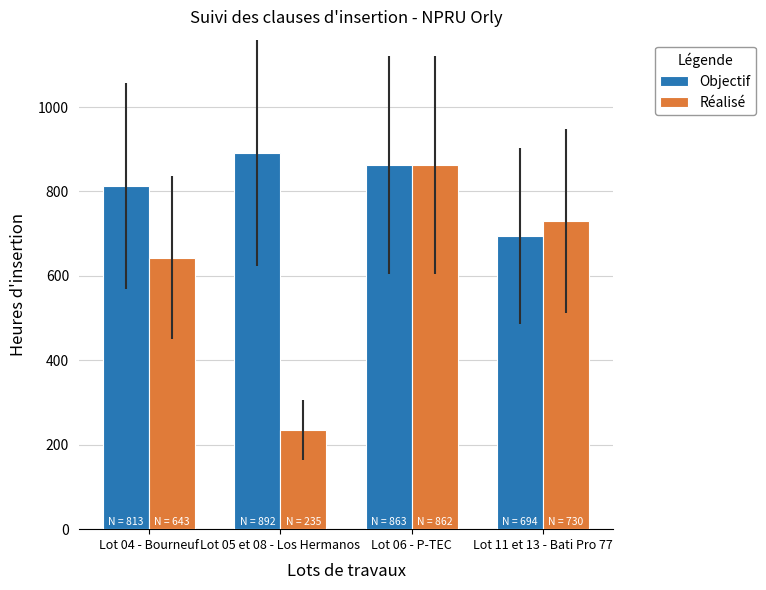

The value of Objectif at Lot 11 et 13 - Bati Pro 77 is 172.9. True or false?

False